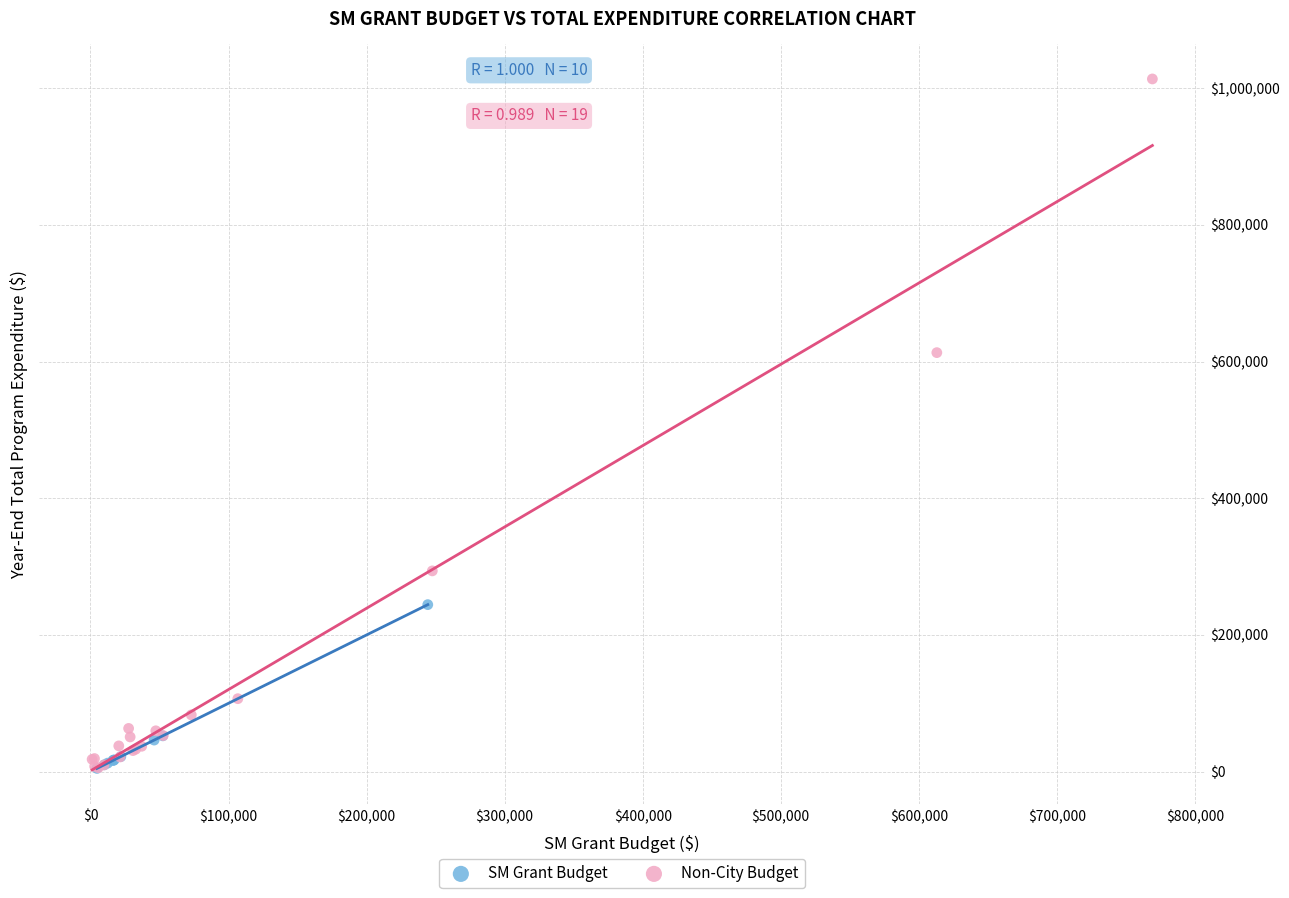

Which series has the widest spread of Y values?

Non-City Budget